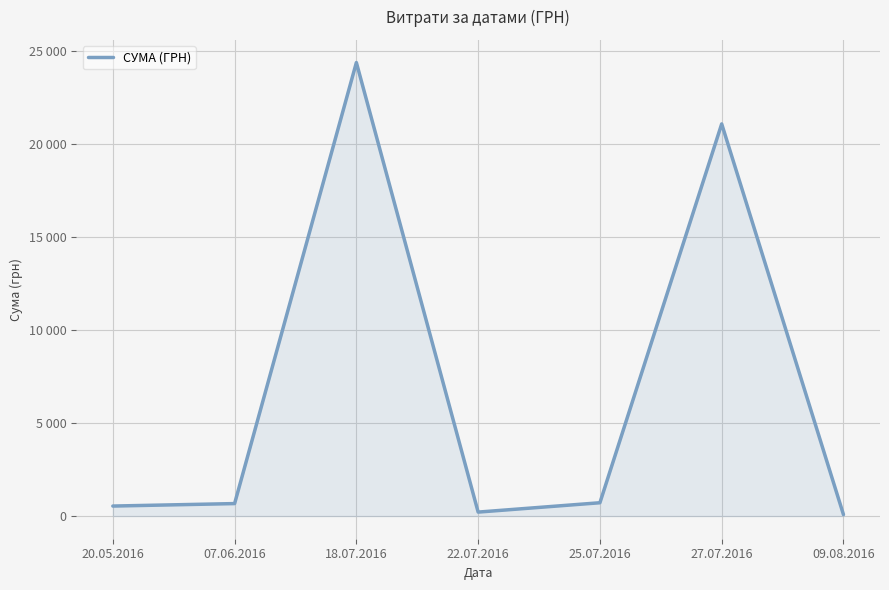

Does the chart have visible grid lines?

Yes